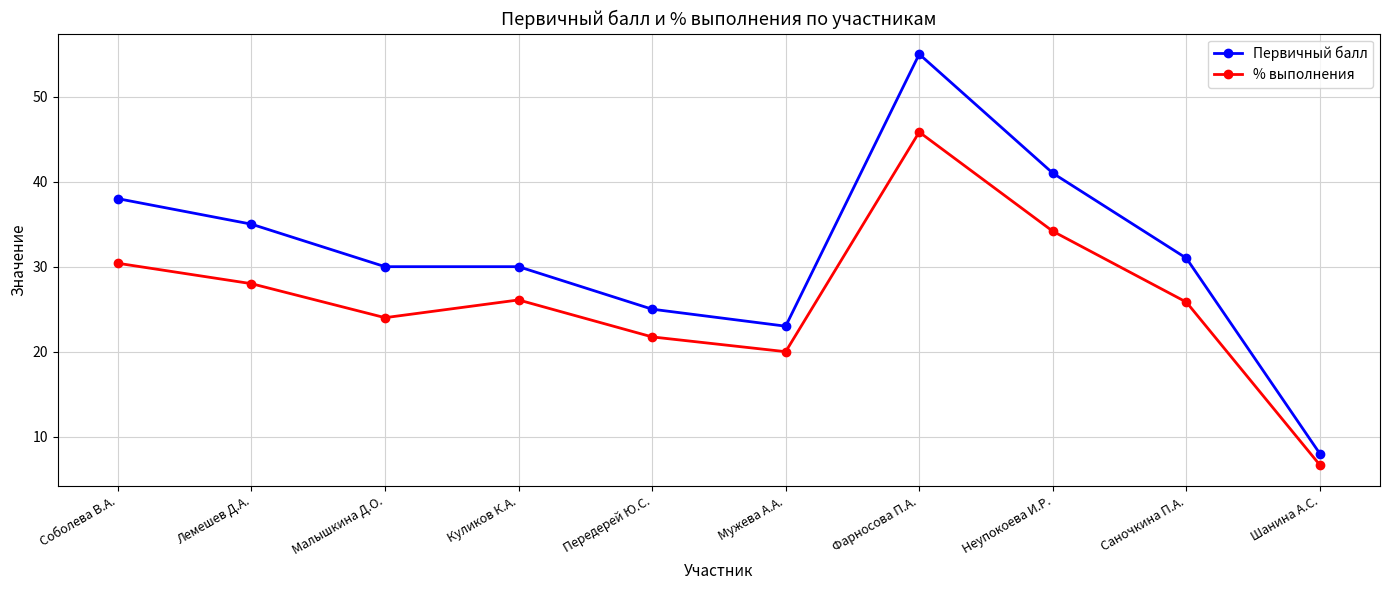

Which series changed the most between Куликов К.А. and Мужева А.А.?

Первичный балл